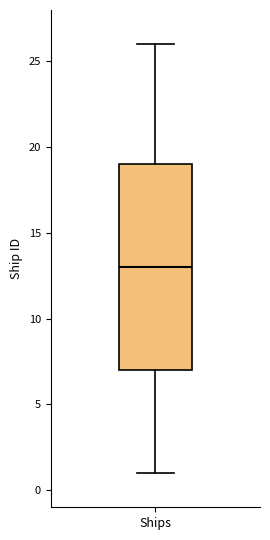

Where does the upper whisker of the box for Ships end on the y-axis? The values are not printed on the chart, so give them approximately, as read against the axis.

26